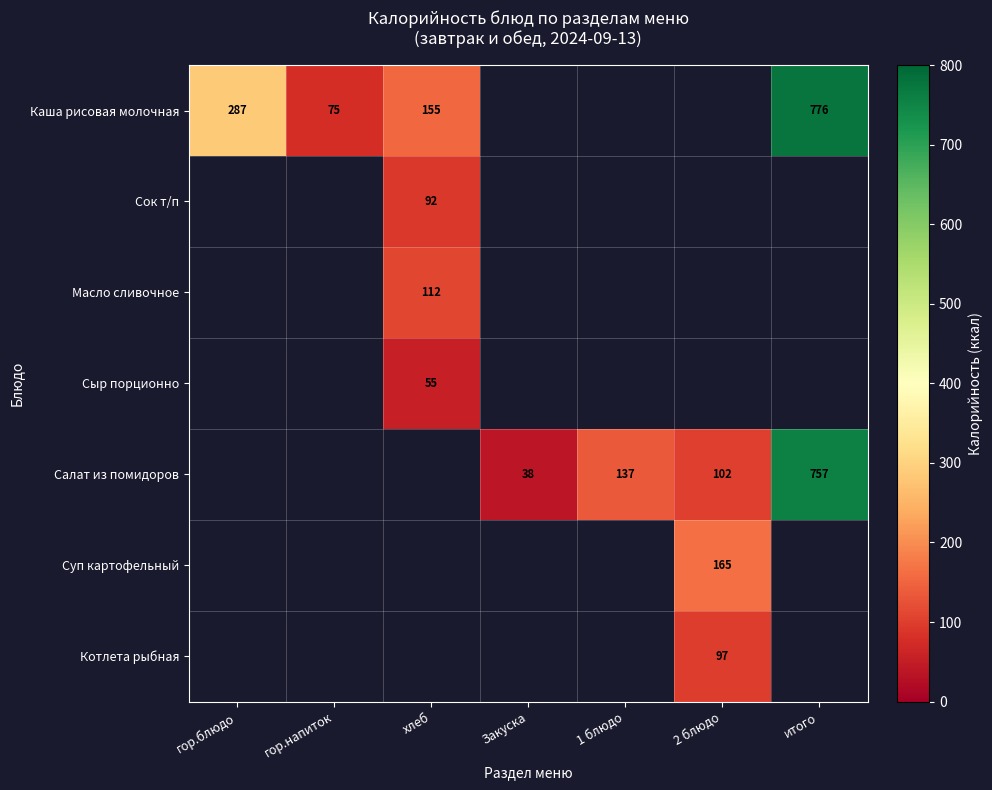

What is the sum of the Салат из помидоров values at итого and Закуска?

795